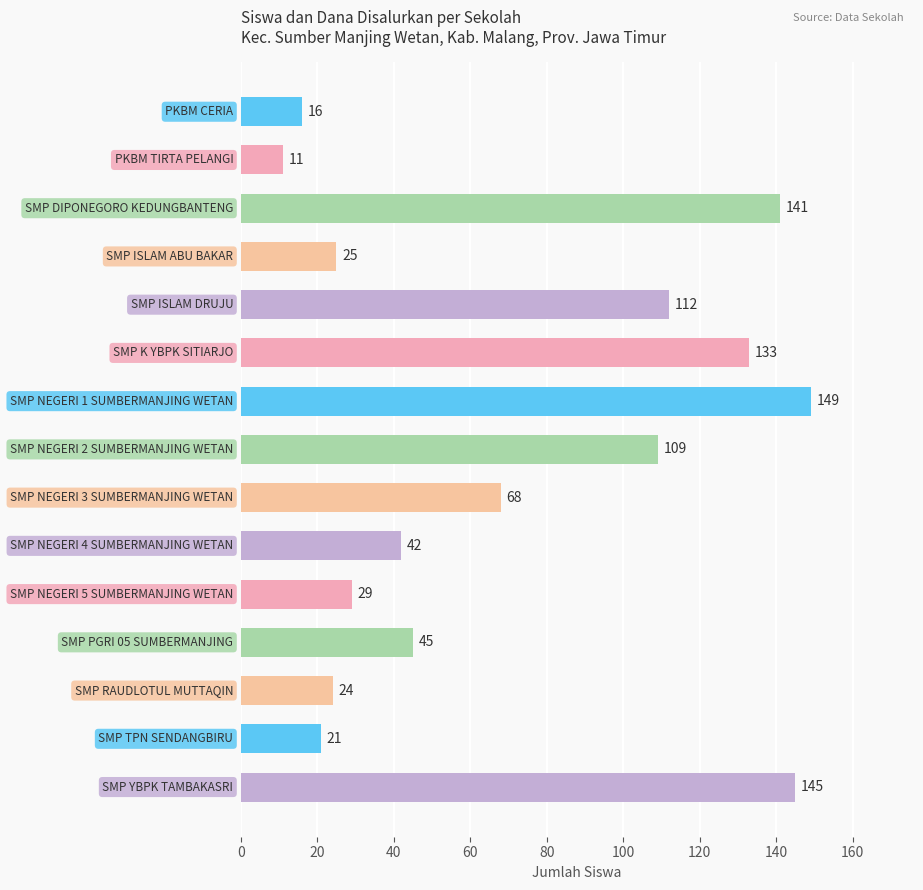

What is the greatest value displayed?

149